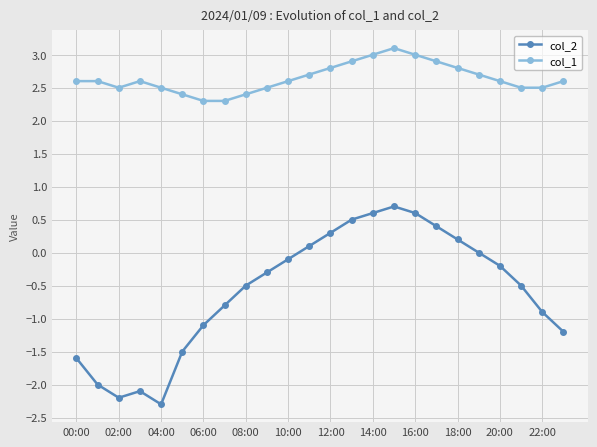

What is the smallest value displayed?

-2.3